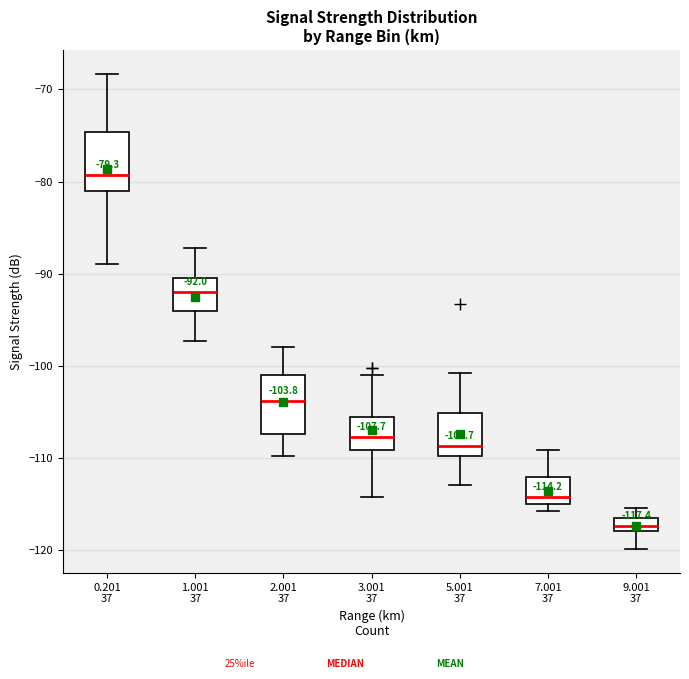

Which box's median line is the lowest?

9.001 37